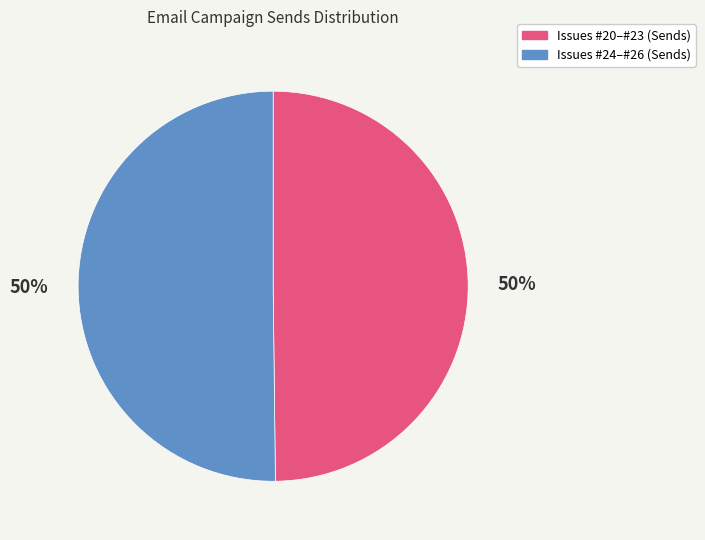

To the nearest percent, what is the average slice percentage?

50%